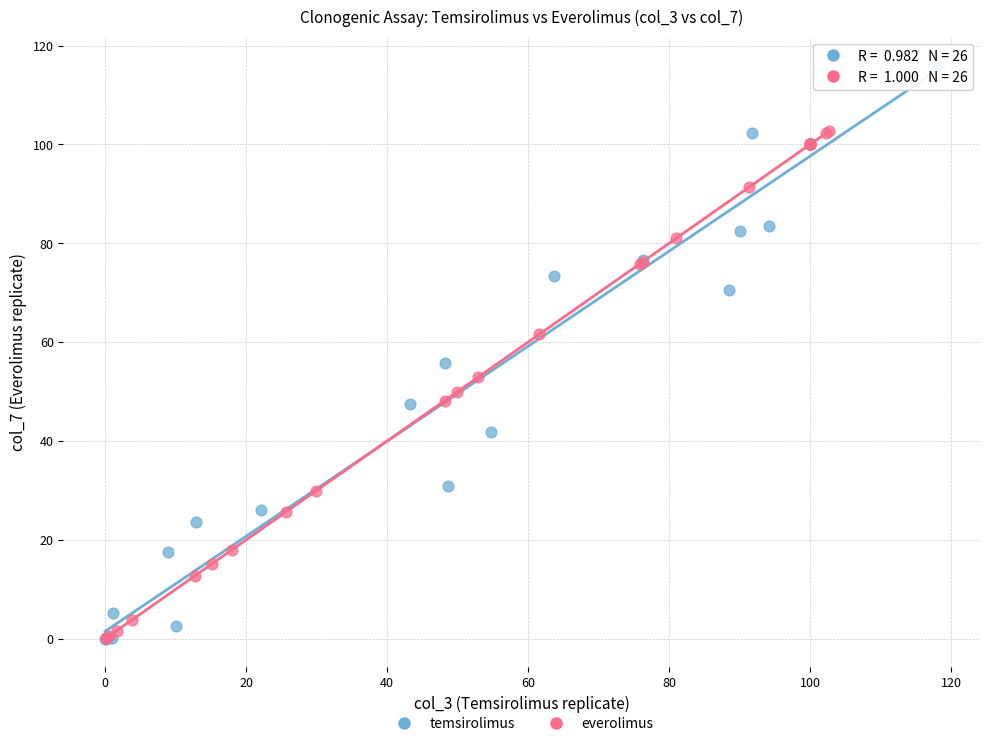

Which series has the largest Y range (max minus min)?

temsirolimus